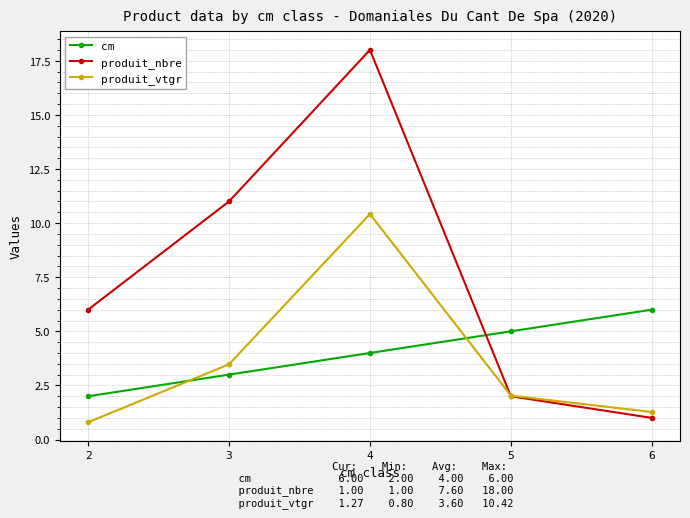

At which label is cm closest to 4?

4